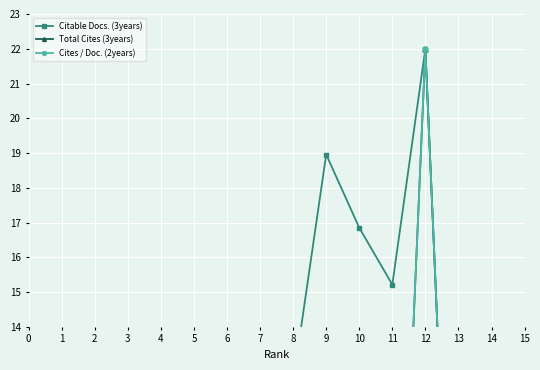

What is the average value of the Cites / Doc. (2years) series?

1.6